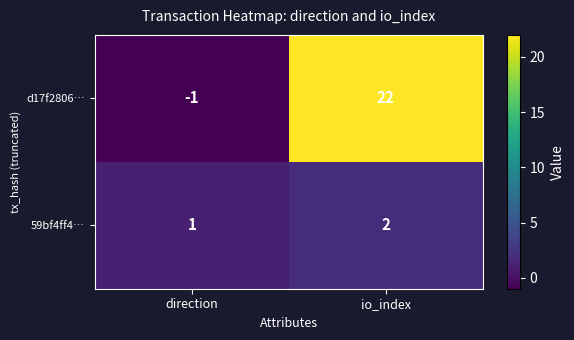

What is the difference between the d17f2806… values at direction and io_index?

23